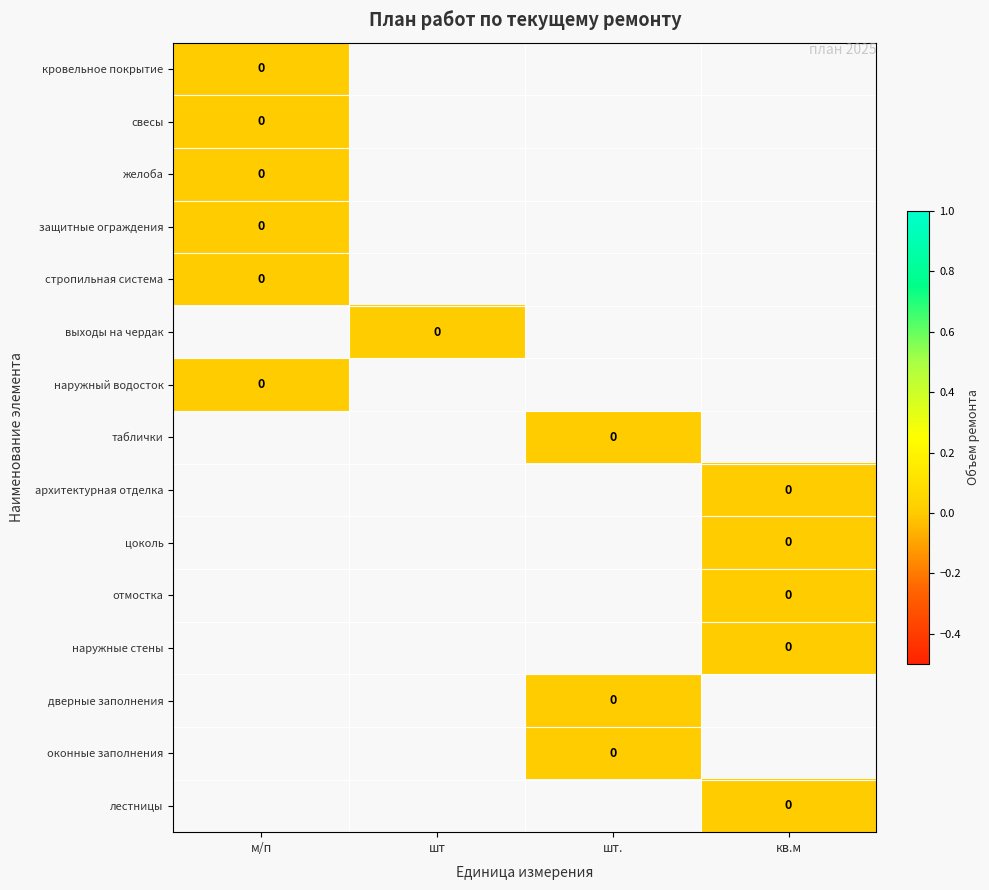

At which label is таблички closest to 0?

шт.